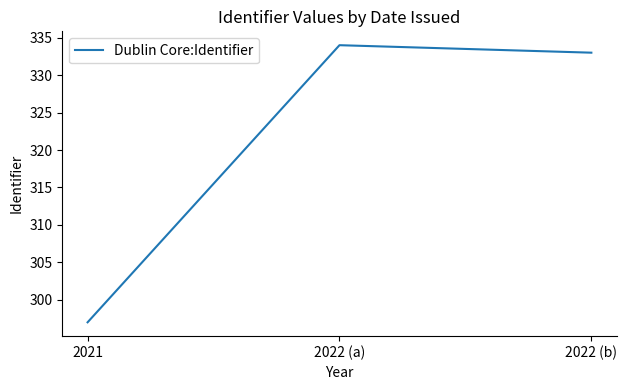

What position from the left is 2021?

1